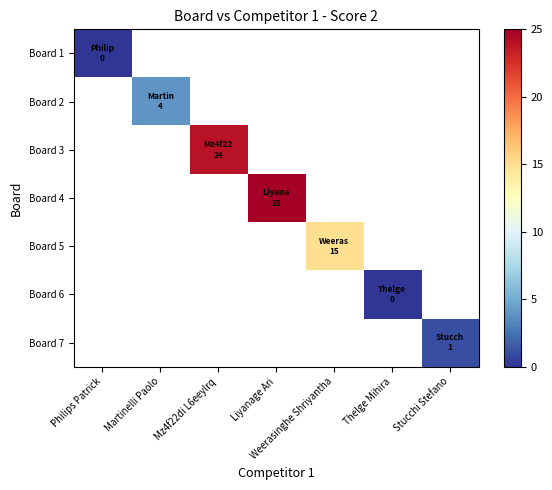

How many positive values does the Board 5 series have?

1